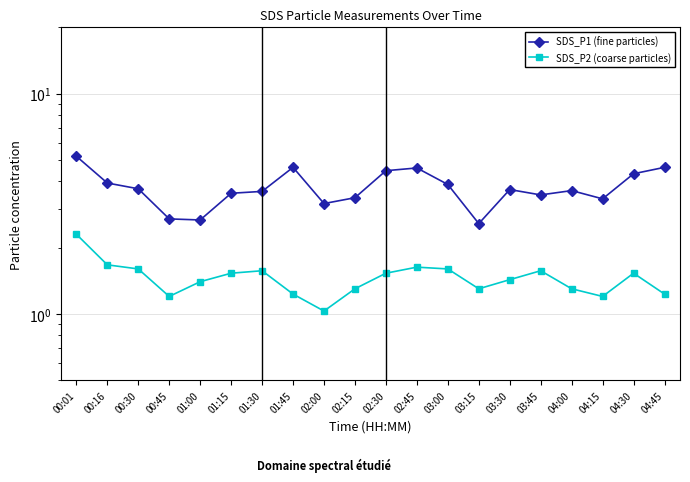

Which series has the largest total across all categories?

SDS_P1 (fine particles)